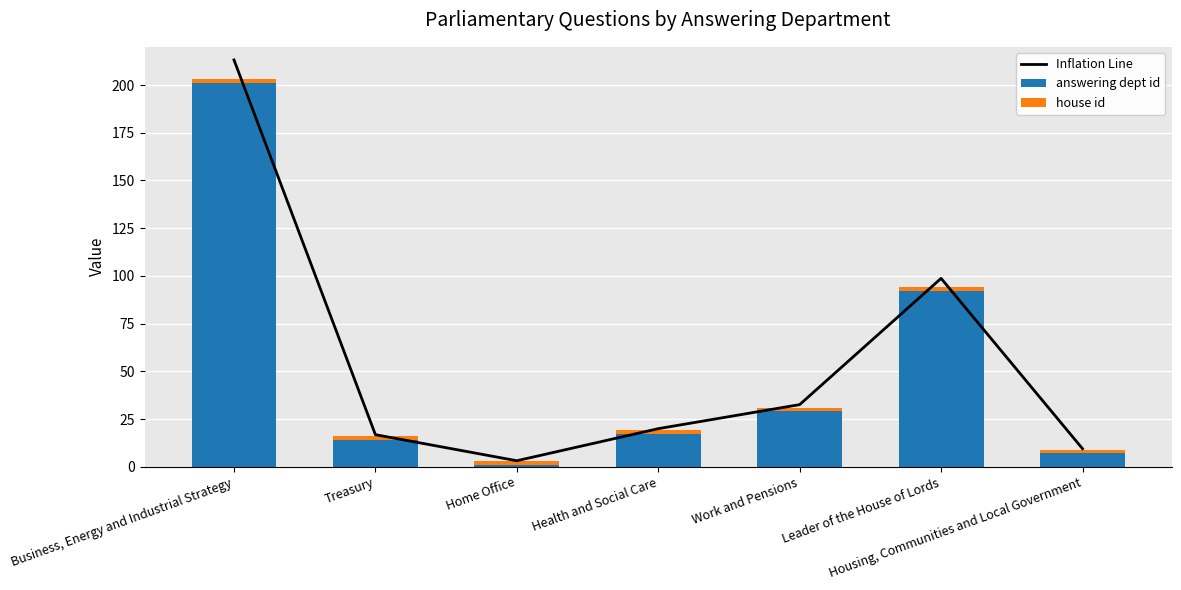

Is it true that answering dept id equals 17.0 at Health and Social Care?

True